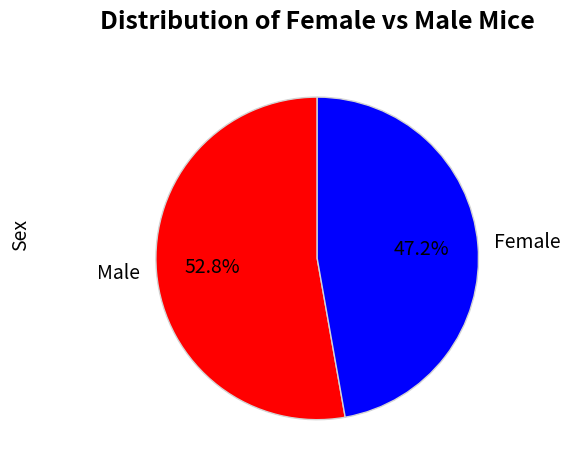

To the nearest percent, what is the average slice percentage?

50%